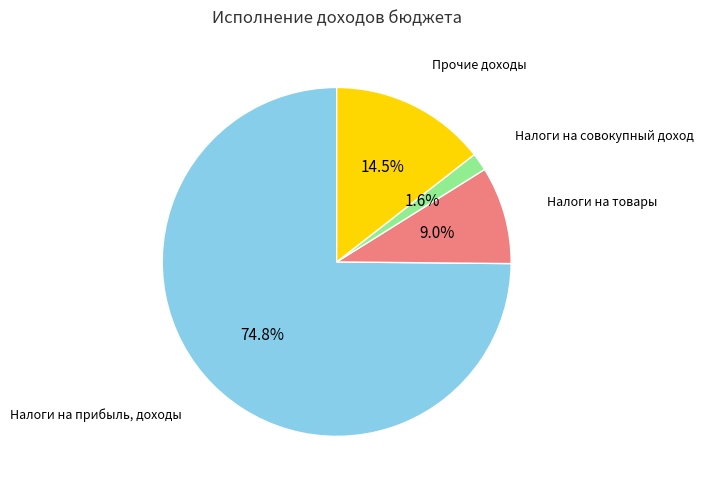

Combined, do Налоги на товары and Прочие доходы account for over 50%?

No